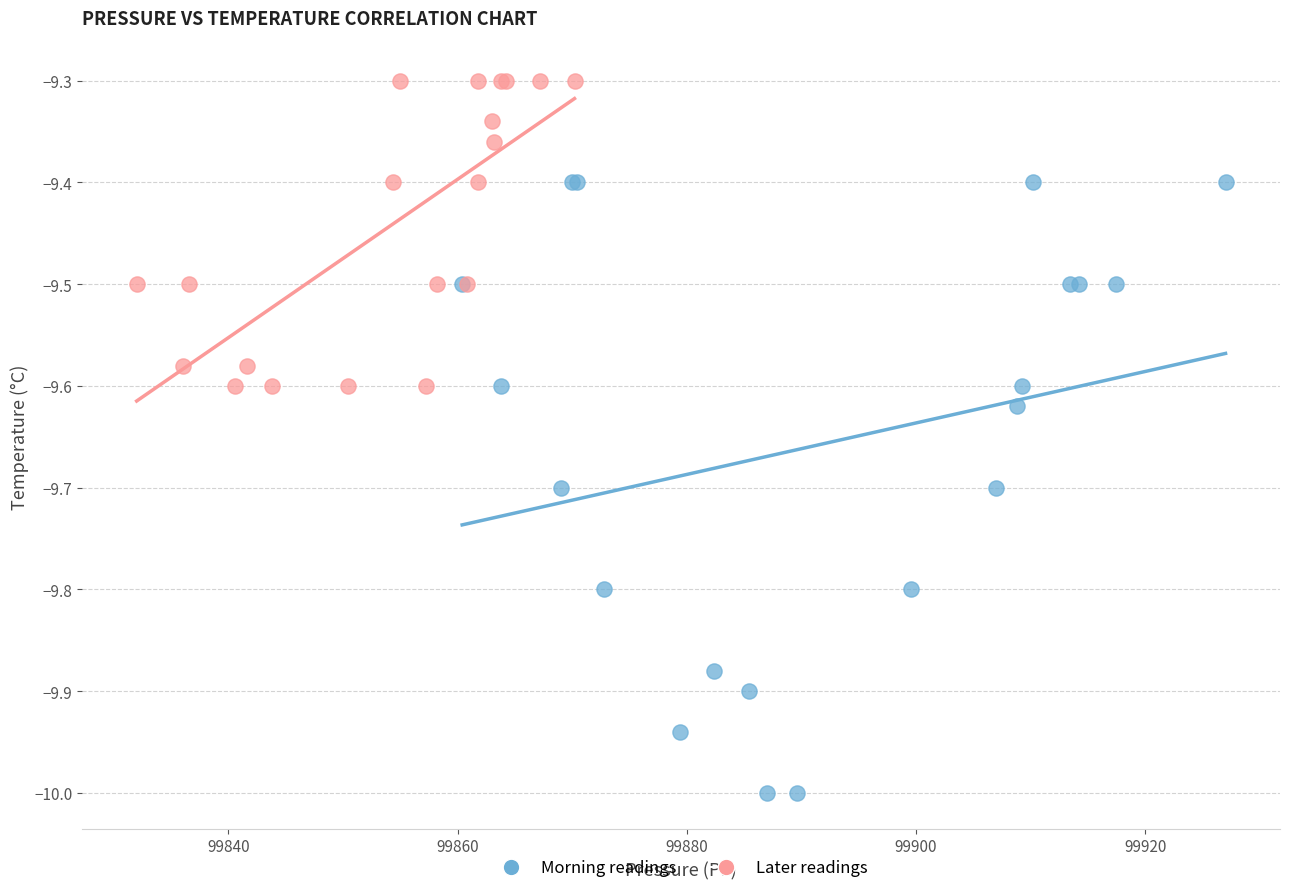

Which series has the widest spread of Y values?

Morning readings